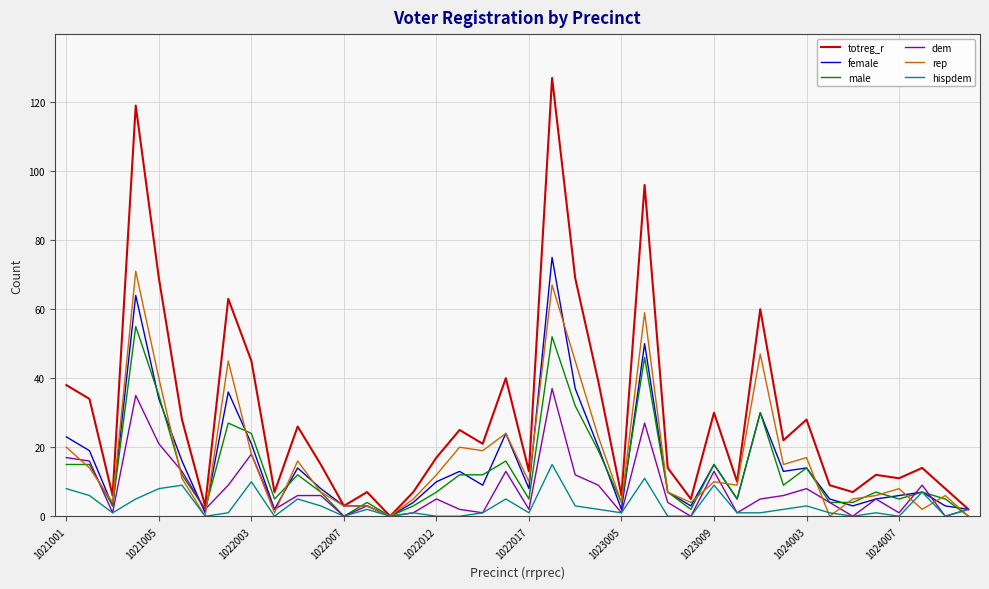

Which series has the largest total across all categories?

totreg_r